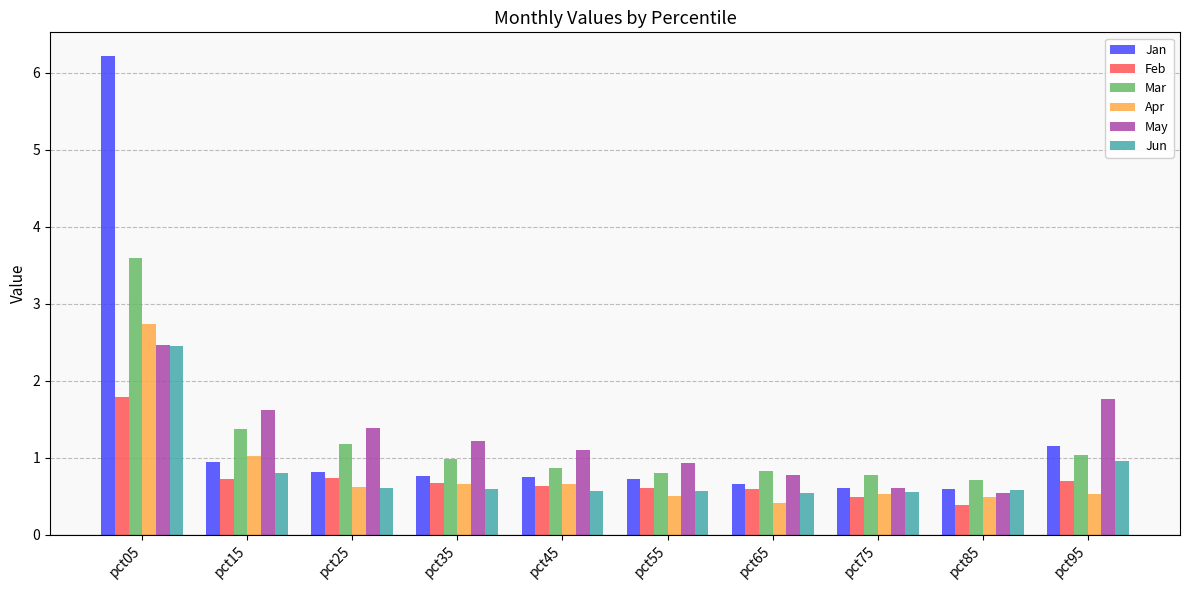

The Apr series shows 0.5 at pct75. True or false?

True